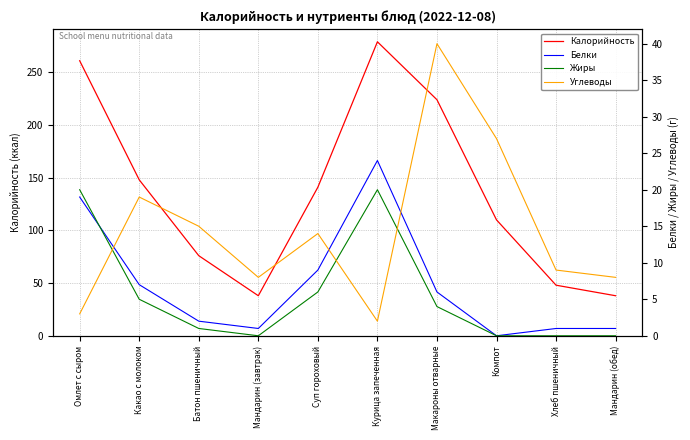

True or false: Жиры and Калорийность intersect in this chart.

False